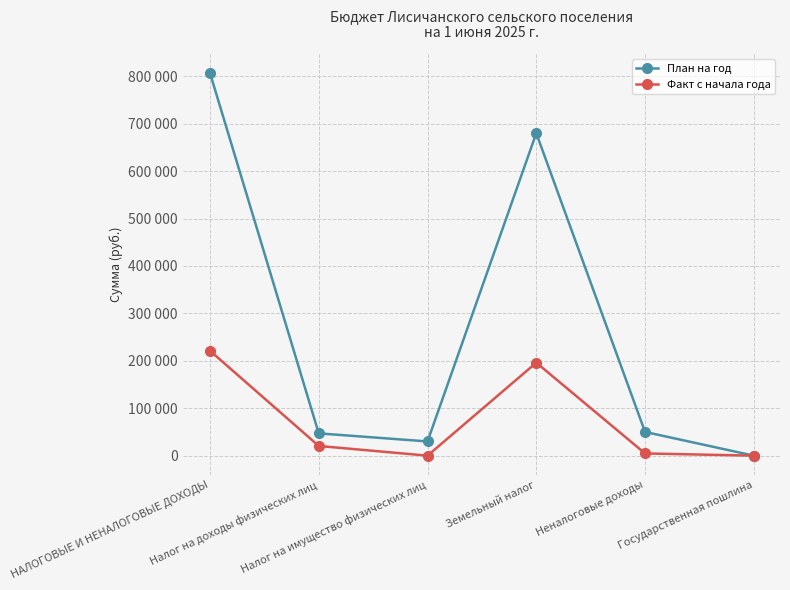

What position from the left is Налог на имущество физических лиц?

3